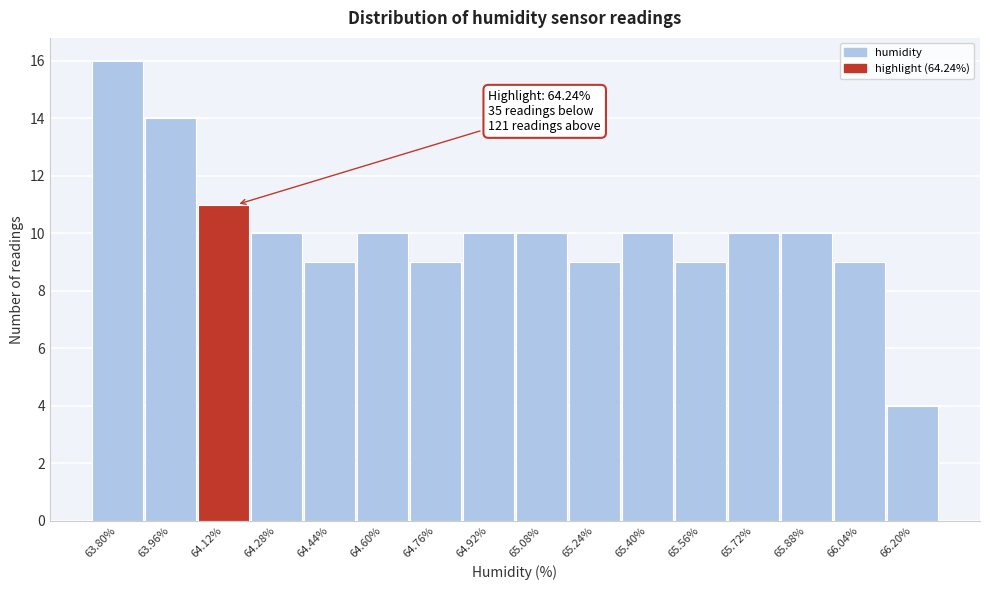

Reading right to left, transcribe all the data shown in this chart.

4	9	10	10	9	10	9	10	10	9	10	9	10	11	14	16